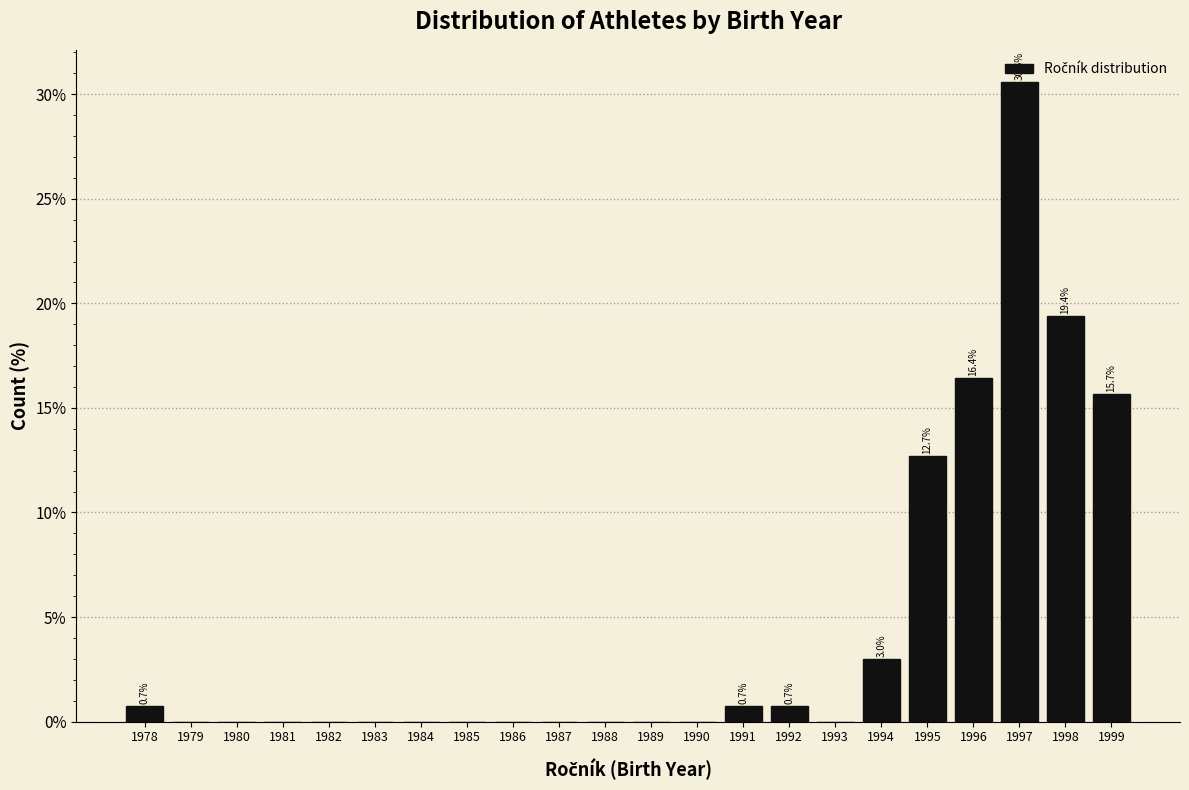

Over which range of the x-axis is the bar tallest?

1996.5 to 1997.5